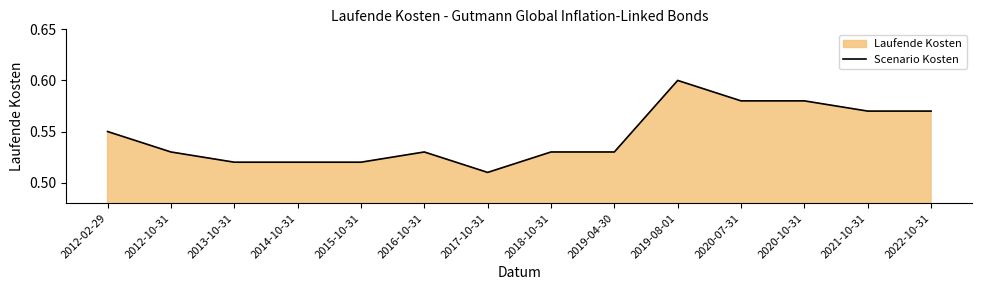

Rank the categories by value from lowest to highest.

2017-10-31, 2013-10-31, 2014-10-31, 2015-10-31, 2012-10-31, 2016-10-31, 2018-10-31, 2019-04-30, 2012-02-29, 2021-10-31, 2022-10-31, 2020-07-31, 2020-10-31, 2019-08-01